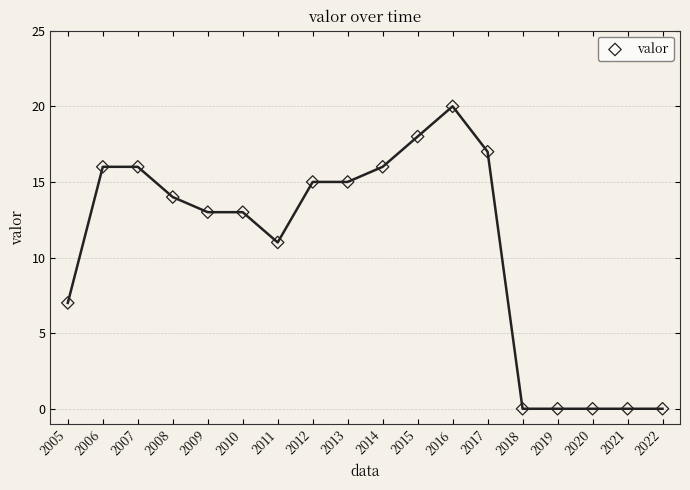

What Y value in the scatter plot is closest to 10?

11